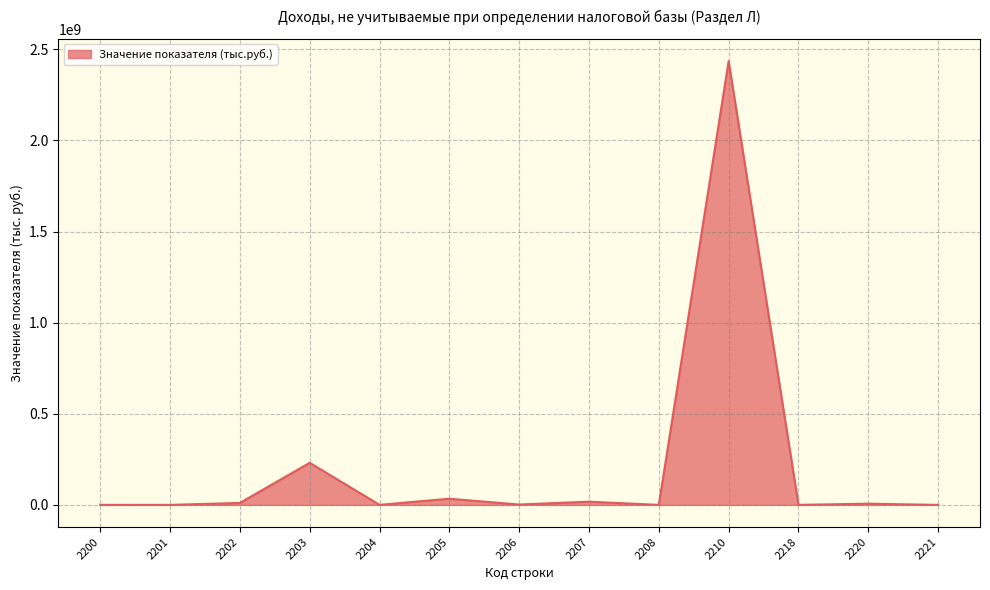

The value at 2210 is 2435765790. True or false?

True